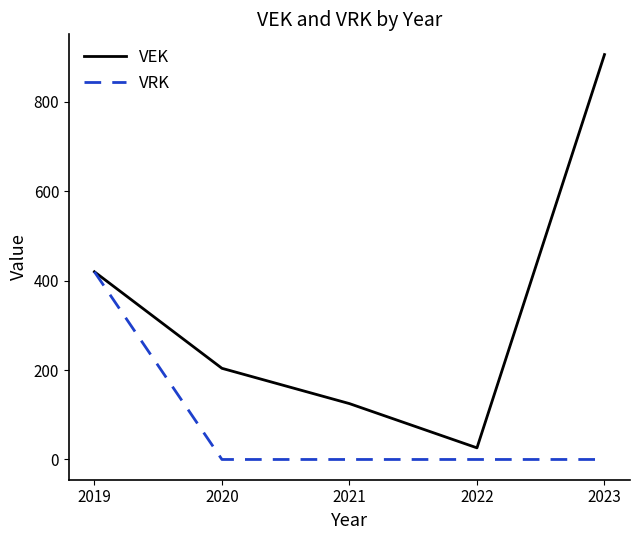

The value of VEK at 2023 is 623. True or false?

False